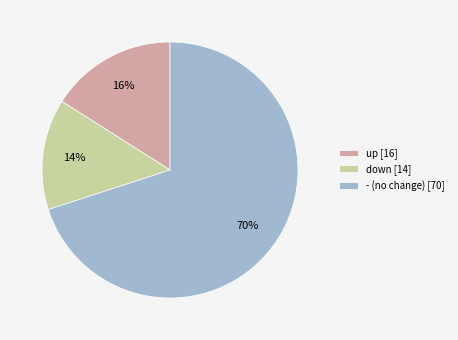

Which category has the biggest portion of the pie?

-